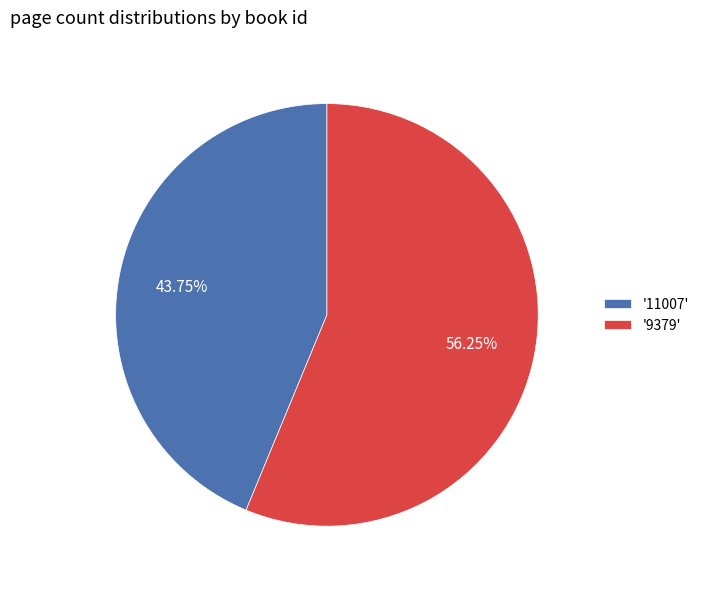

Rank the categories by value from lowest to highest.

'11007', '9379'